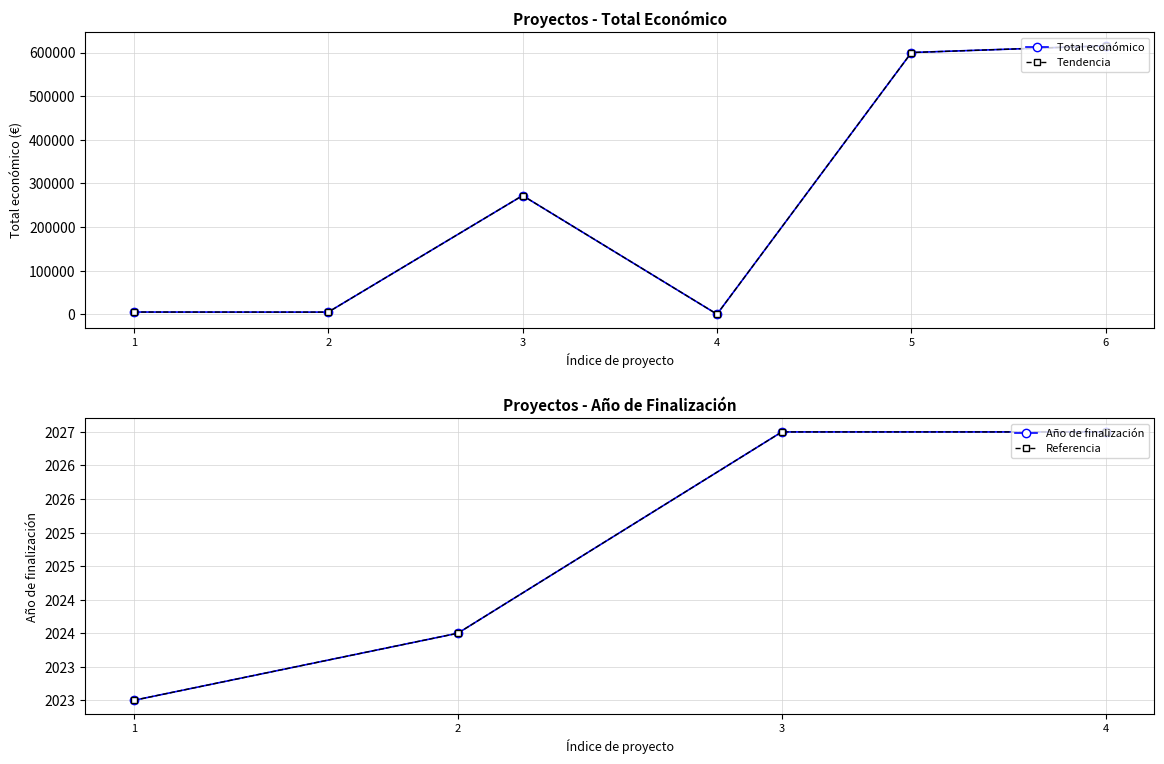

What is the difference between the second highest and minimum values?

599986